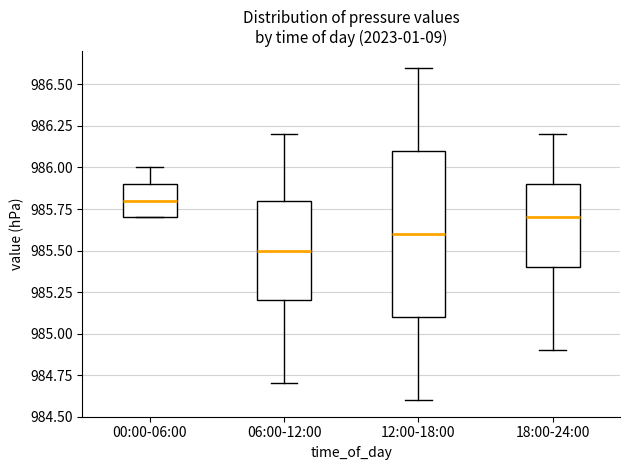

Reading left to right, transcribe this box plot: for each box, give where its median line is, the range the box spans, and where its two whiskers end, as read against the y-axis. The values are not printed on the chart, so give them approximately, as read against the axis.

00:00-06:00: median 985.8, box 985.7 to 985.9, whiskers 985.7 to 986.0
06:00-12:00: median 985.5, box 985.2 to 985.8, whiskers 984.7 to 986.2
12:00-18:00: median 985.6, box 985.1 to 986.1, whiskers 984.6 to 986.6
18:00-24:00: median 985.7, box 985.4 to 985.9, whiskers 984.9 to 986.2